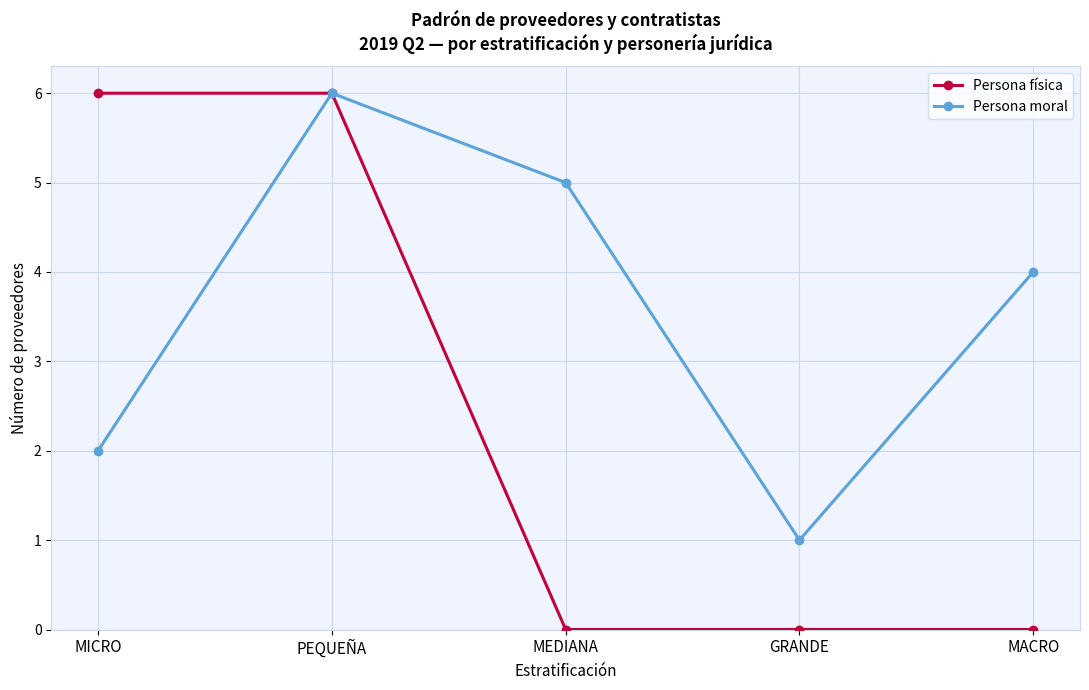

Reading left to right, what are all the values shown in this chart?

Persona física: MICRO=6	PEQUEÑA=6	MEDIANA=0	GRANDE=0	MACRO=0
Persona moral: MICRO=2	PEQUEÑA=6	MEDIANA=5	GRANDE=1	MACRO=4